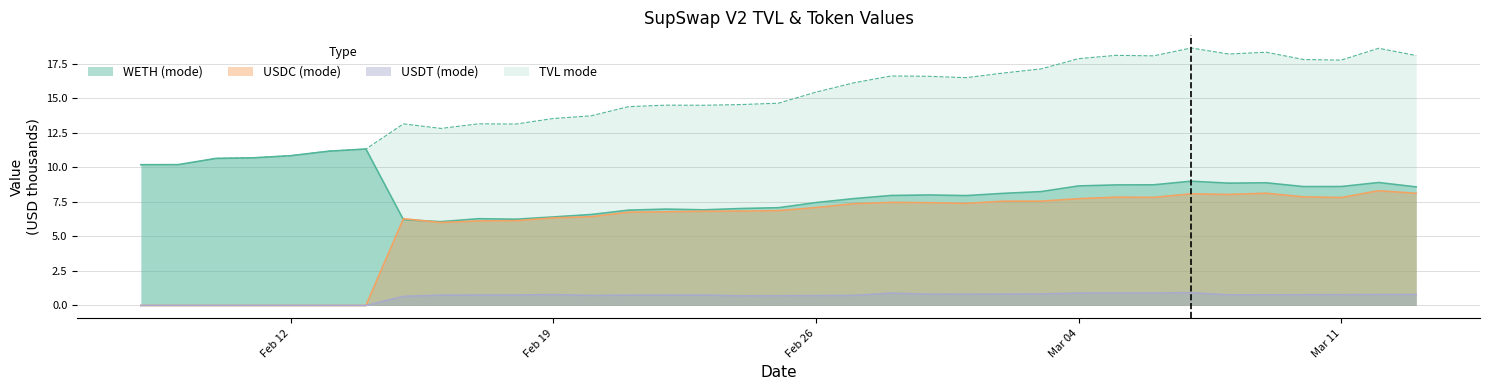

The value of WETH (mode) at 10/03/2024 is 8.6. True or false?

True